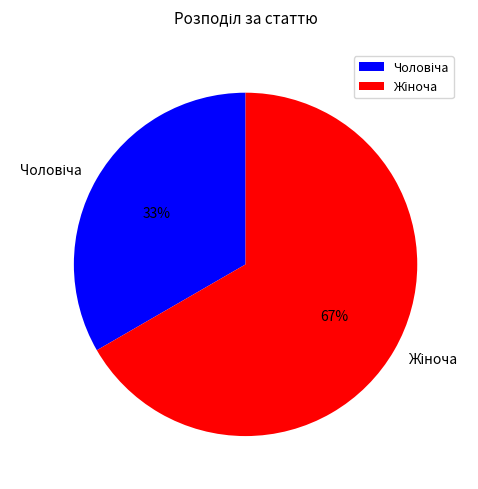

How many slices are in this pie chart?

2